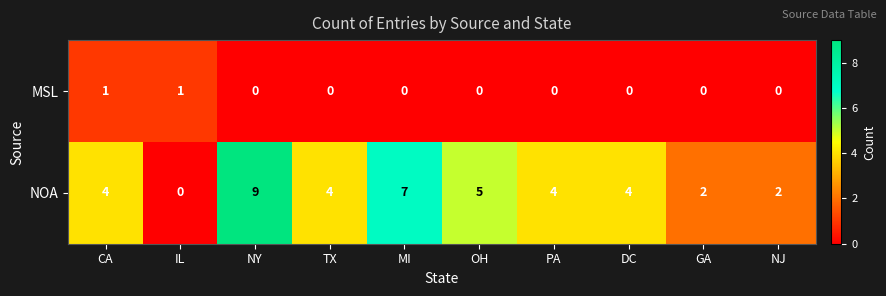

What is the spread (max minus min) of values at CA?

3